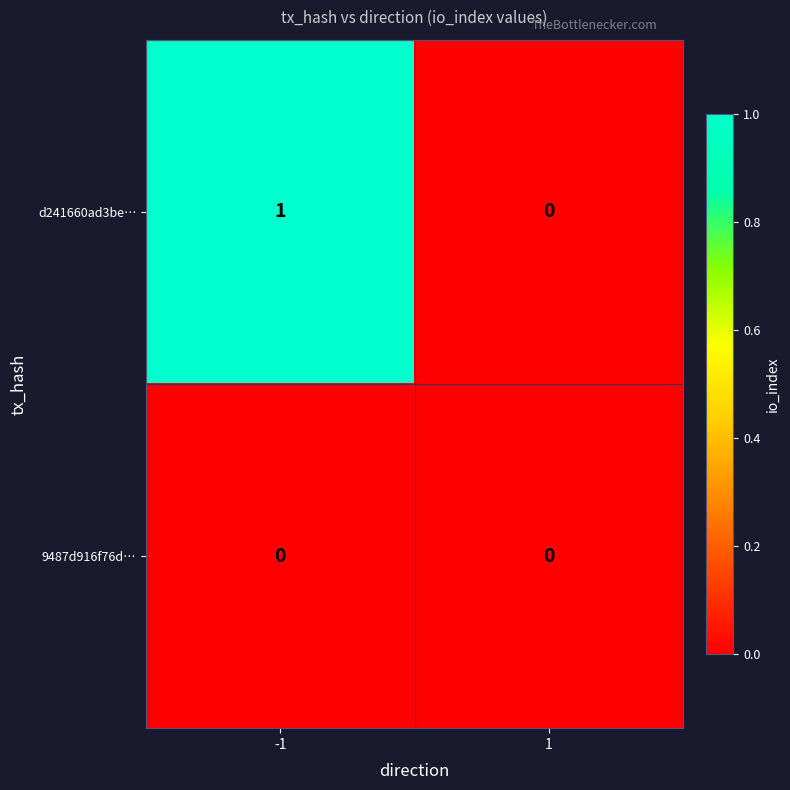

The d241660ad3be… series shows 1 at -1. True or false?

True